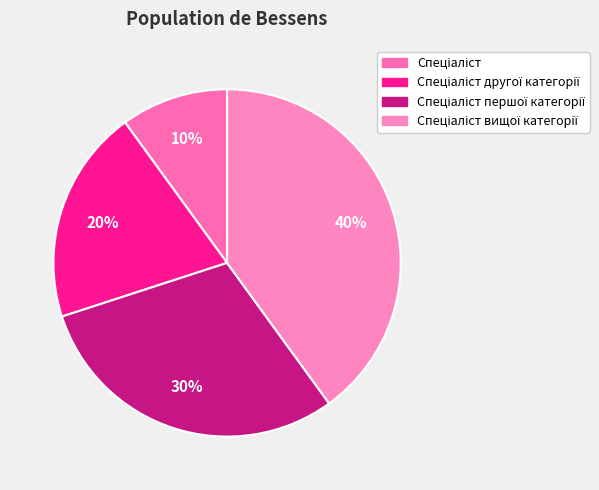

Count the number of slices in the pie.

4